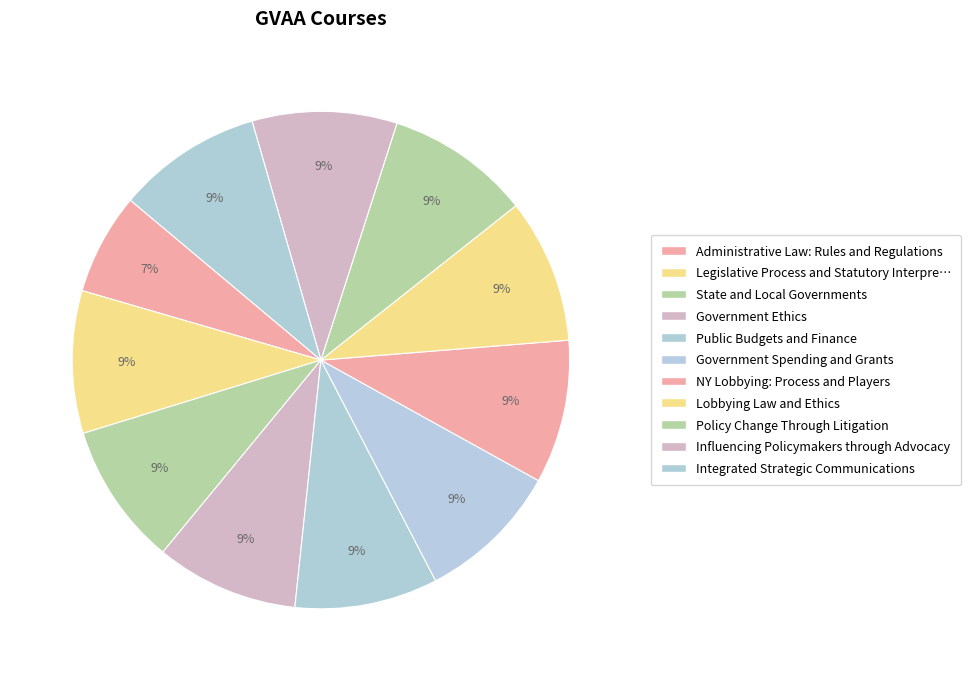

Count the number of slices in the pie.

11